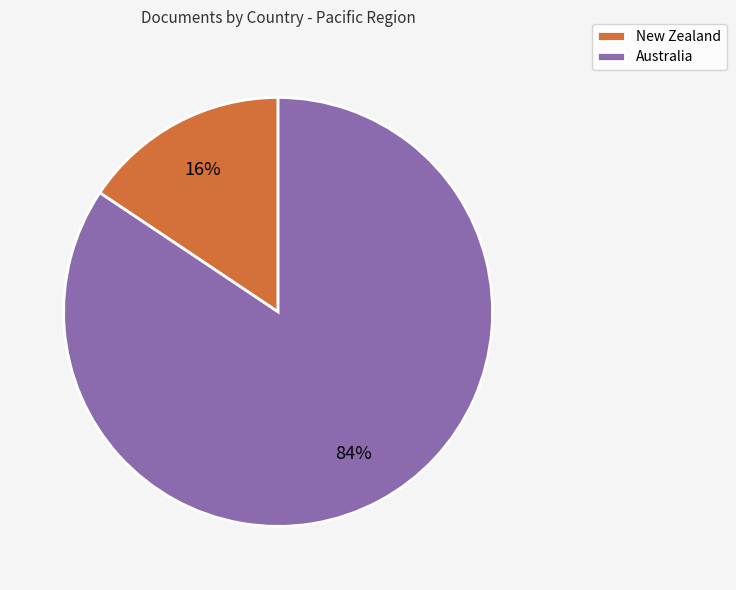

Count the number of slices in the pie.

2